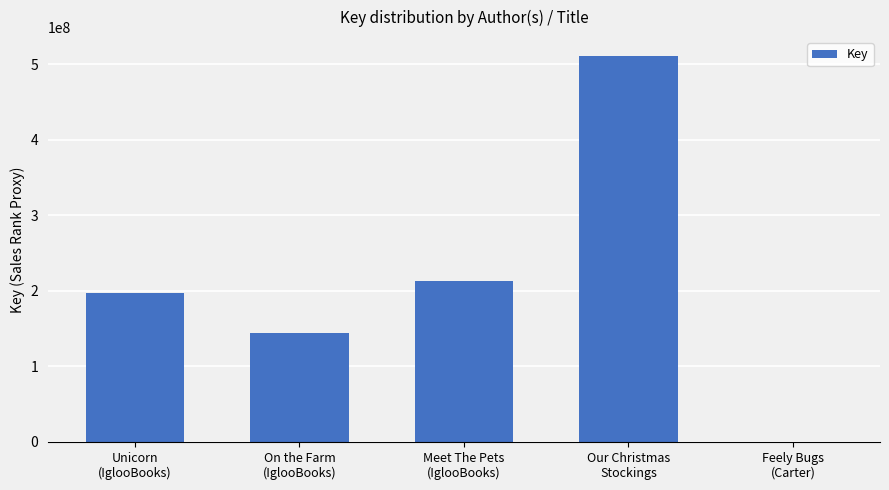

Between Meet The Pets
(IglooBooks) and On the Farm
(IglooBooks), which is larger?

Meet The Pets
(IglooBooks)